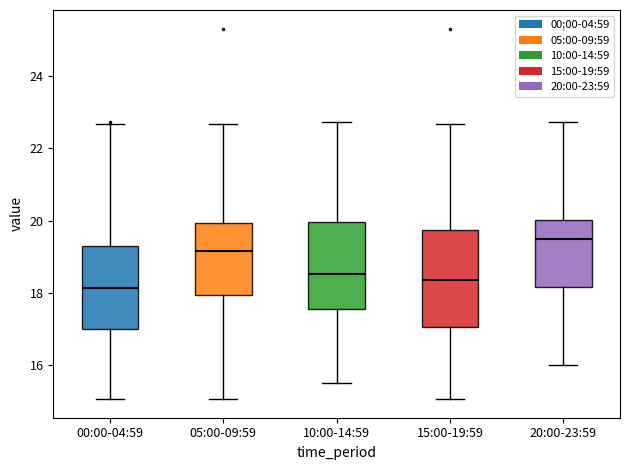

Where is the lower edge of the box for 00:00-04:59 on the y-axis? The values are not printed on the chart, so give them approximately, as read against the axis.

17.0